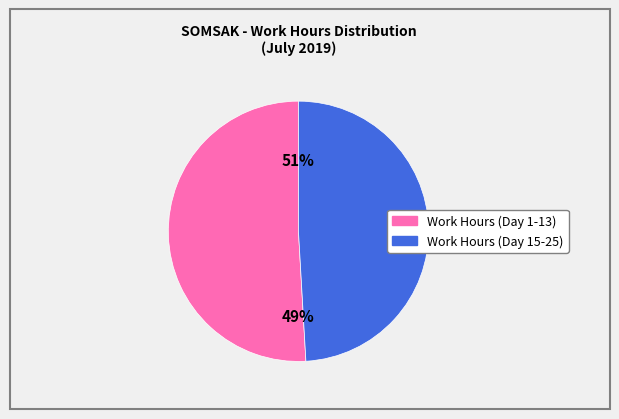

True or false: 6 accounts for 1% of the total.

False